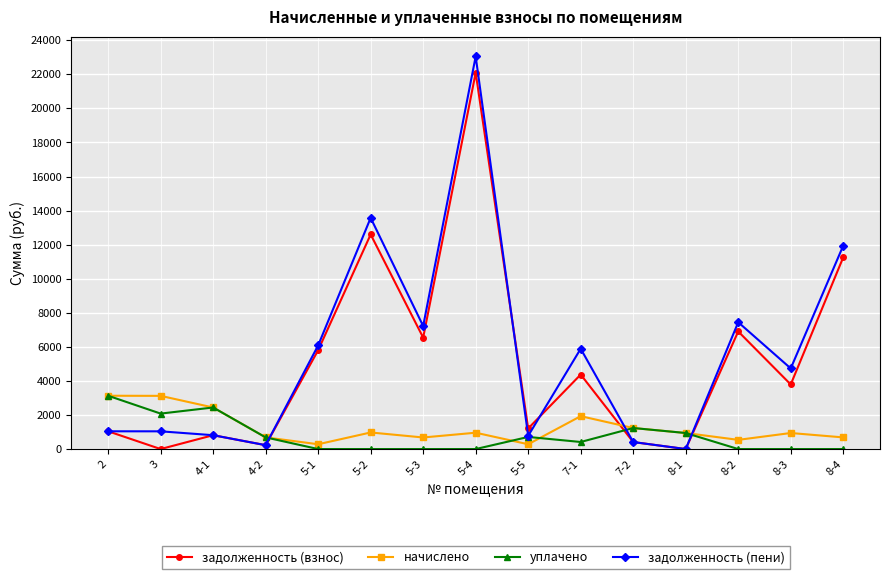

True or false: задолженность (пени) has more than 1 interior local peaks.

True